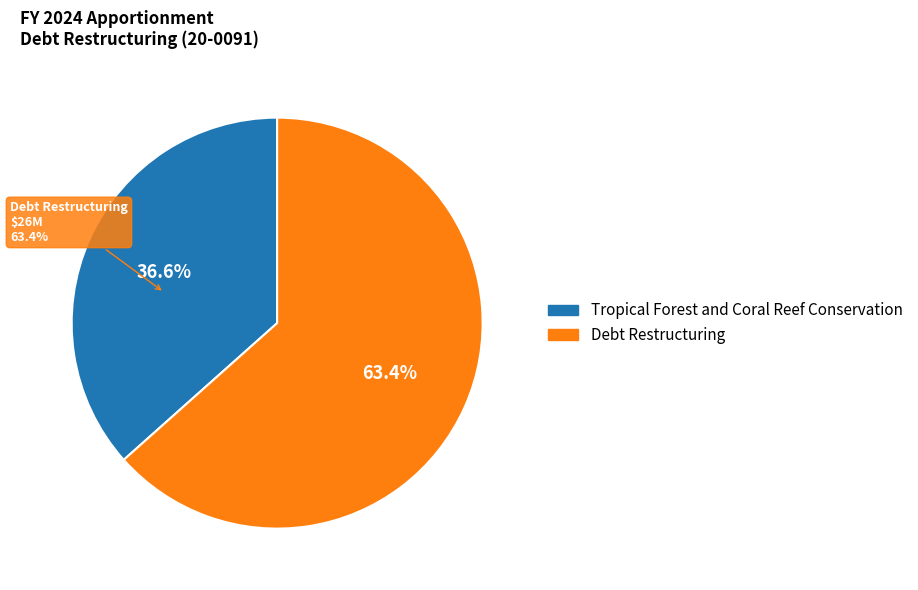

What percentage is the Debt Restructuring slice, to the nearest percent?

63%